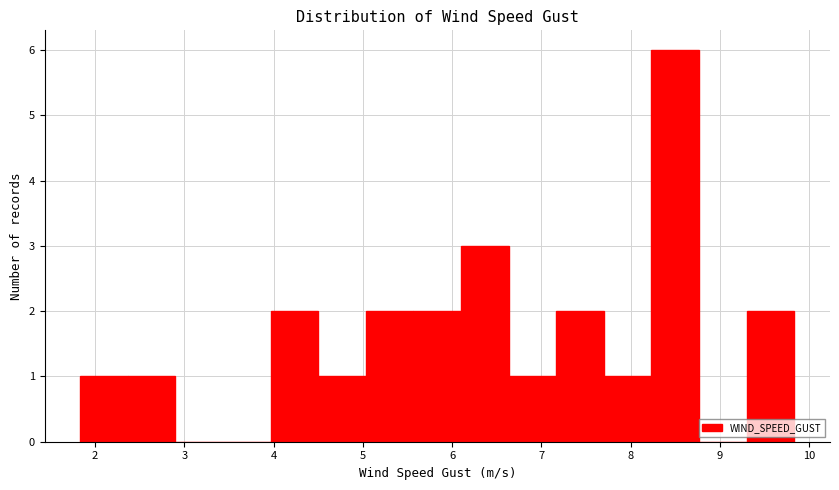

Over which range of the x-axis is the bar tallest?

8.2 to 8.8